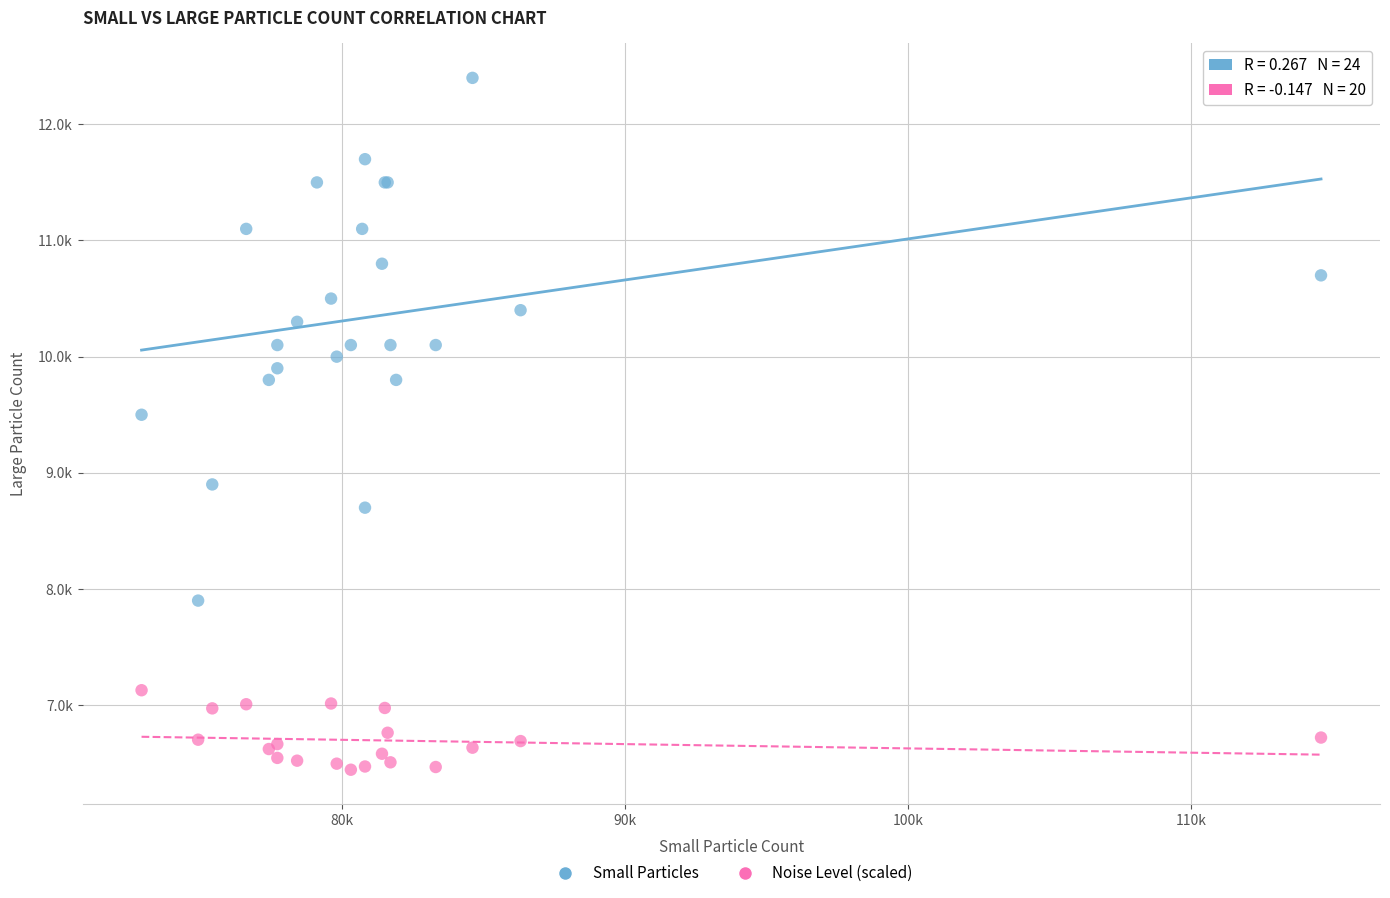

What are all the series names shown in the legend?

Small Particles, Noise Level (scaled)